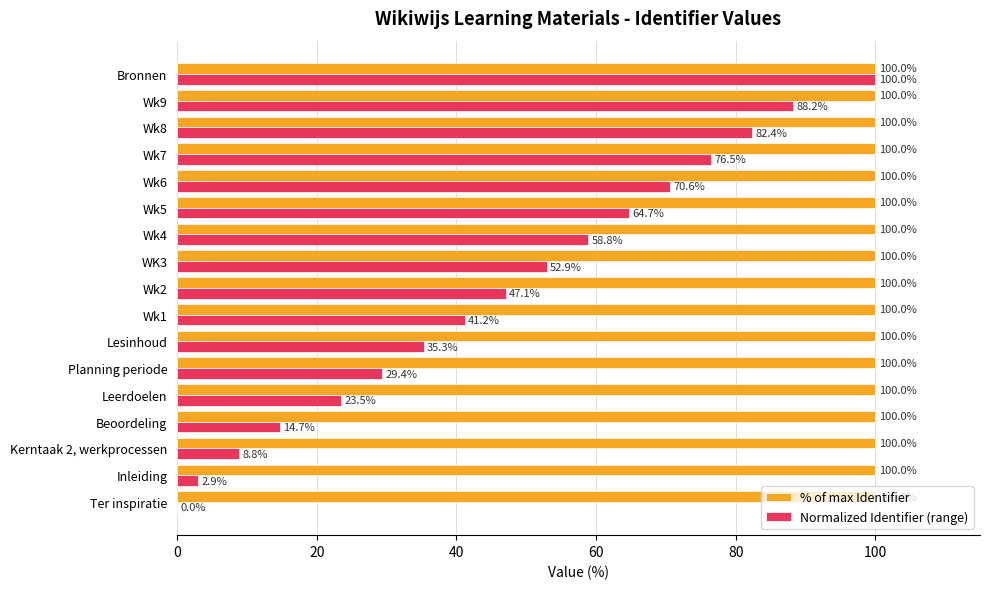

What are all the series names shown in the legend?

% of max Identifier, Normalized Identifier (range)